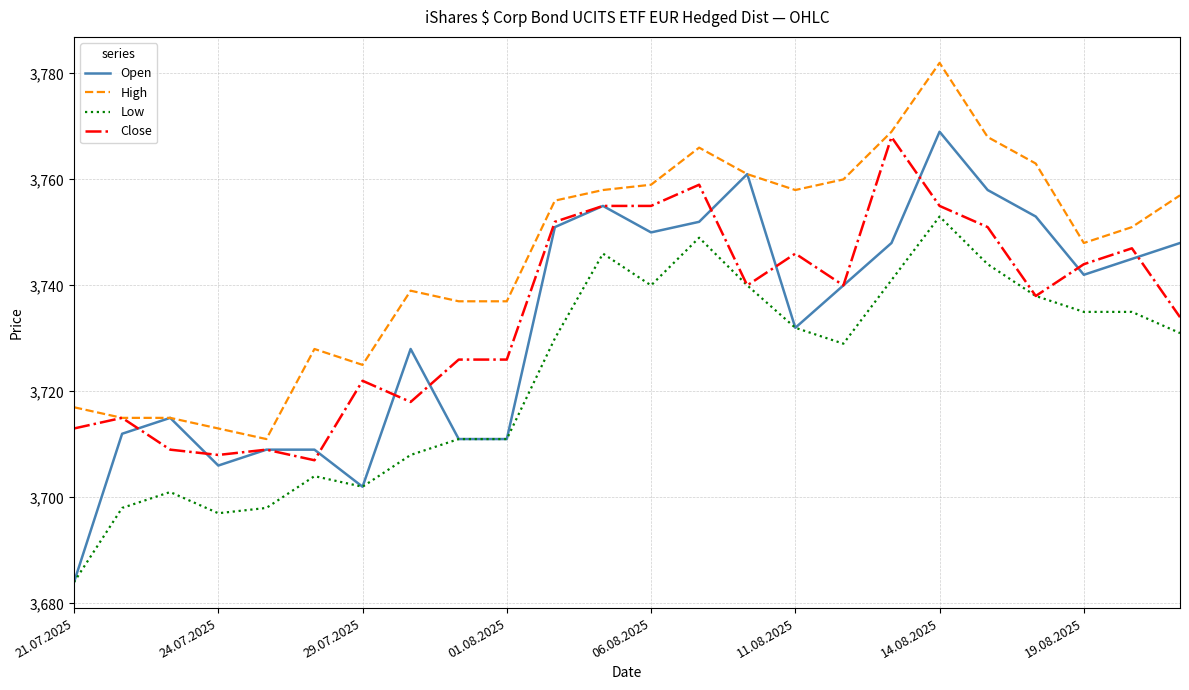

True or false: High and Low cross at least once.

False